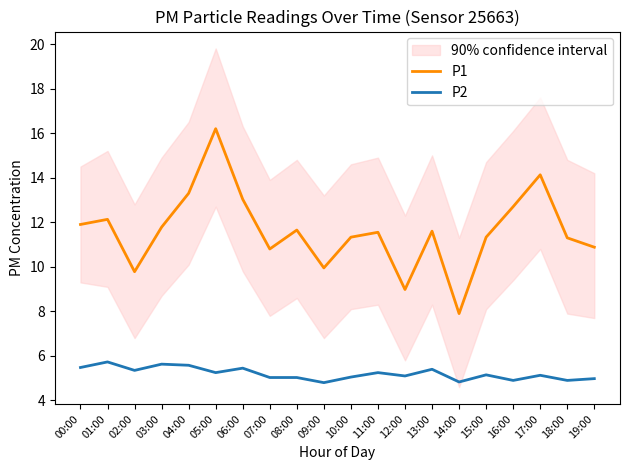

Rank the categories by P1 value from lowest to highest.

14:00, 12:00, 02:00, 09:00, 07:00, 19:00, 18:00, 10:00, 15:00, 11:00, 13:00, 08:00, 03:00, 00:00, 01:00, 16:00, 06:00, 04:00, 17:00, 05:00